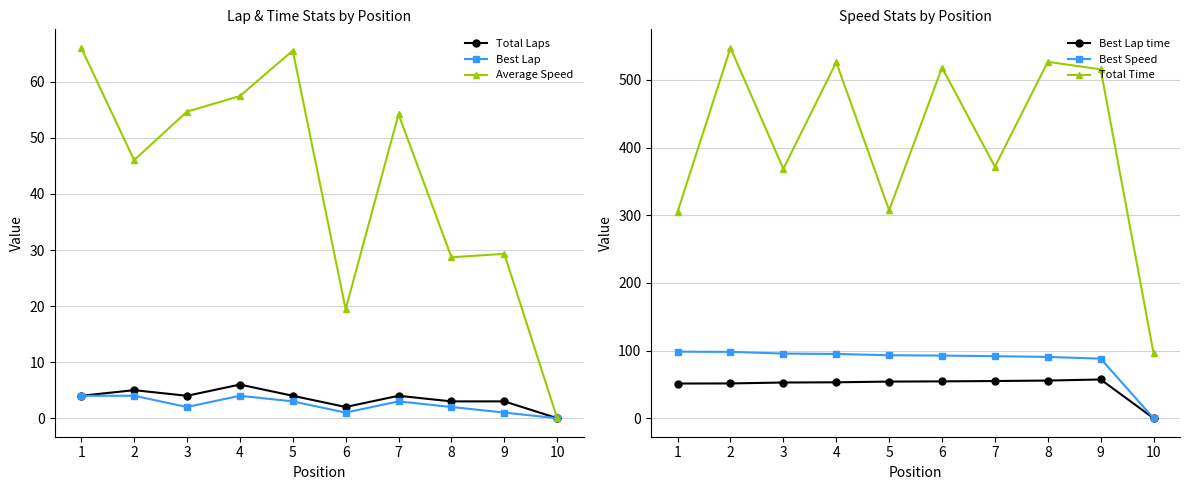

Which category has the highest value across all series?

2